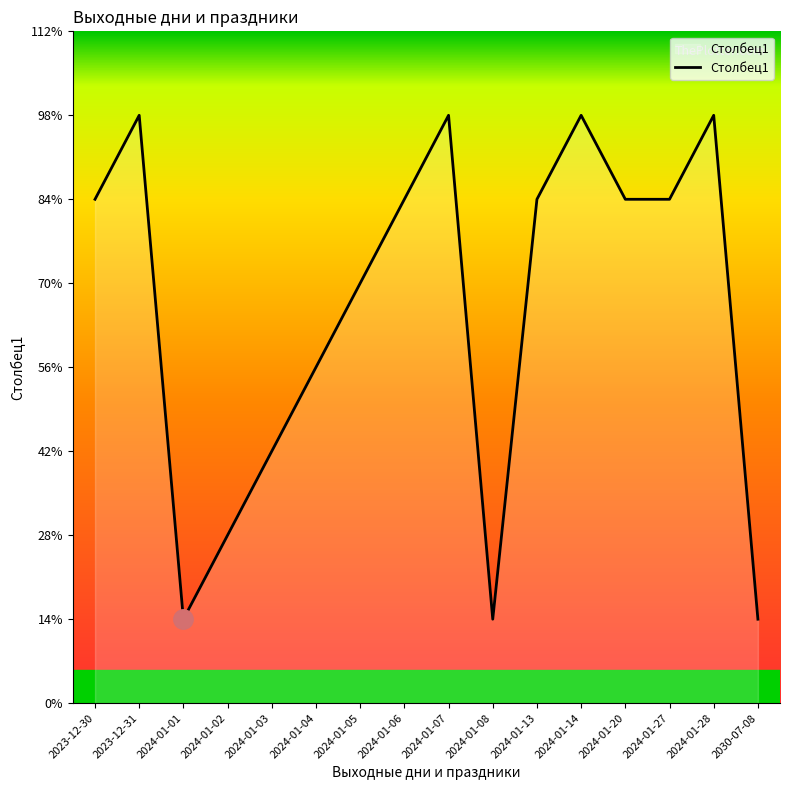

Does the chart display data point markers on the line(s)?

No